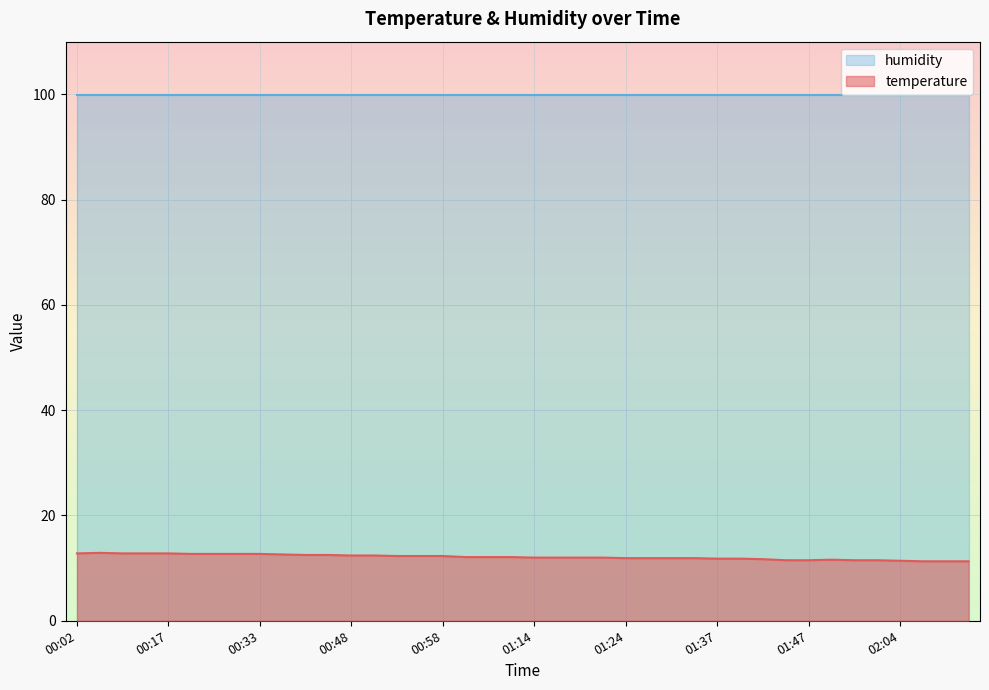

What is the label of the 14th point from the left?

00:50